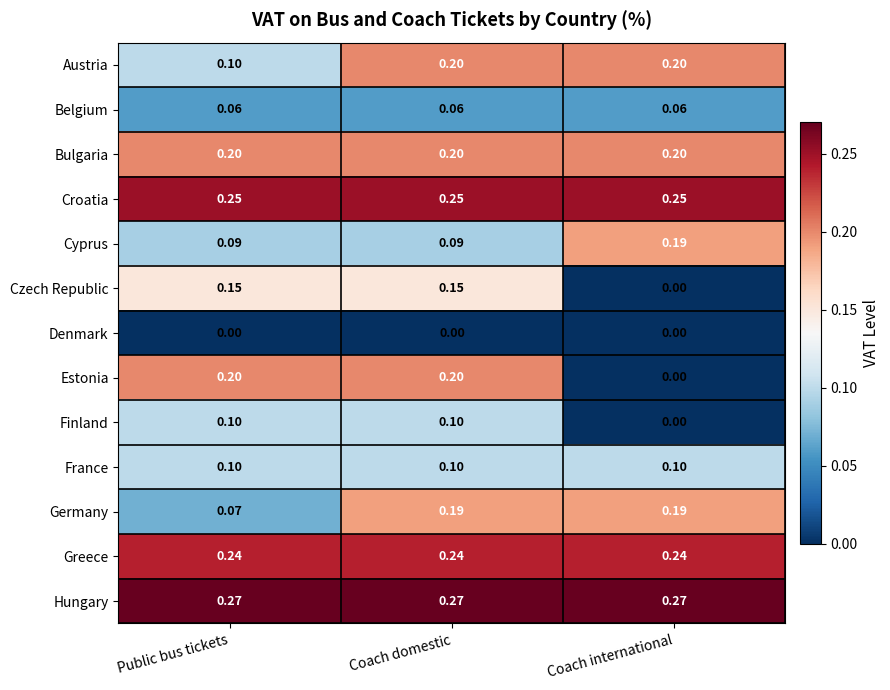

Which series has the largest range (max minus min)?

Estonia